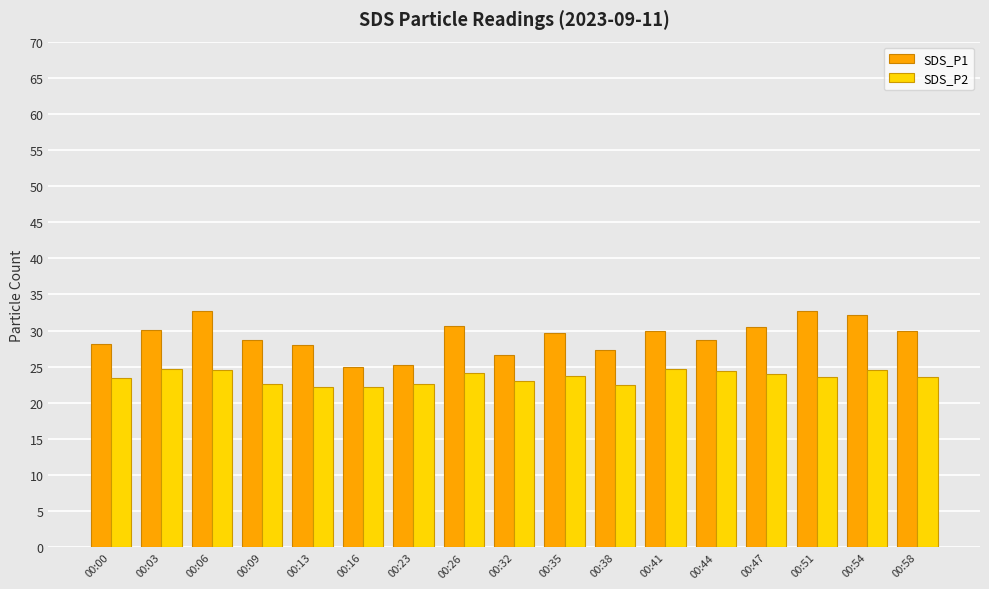

Which series has the largest total across all categories?

SDS_P1